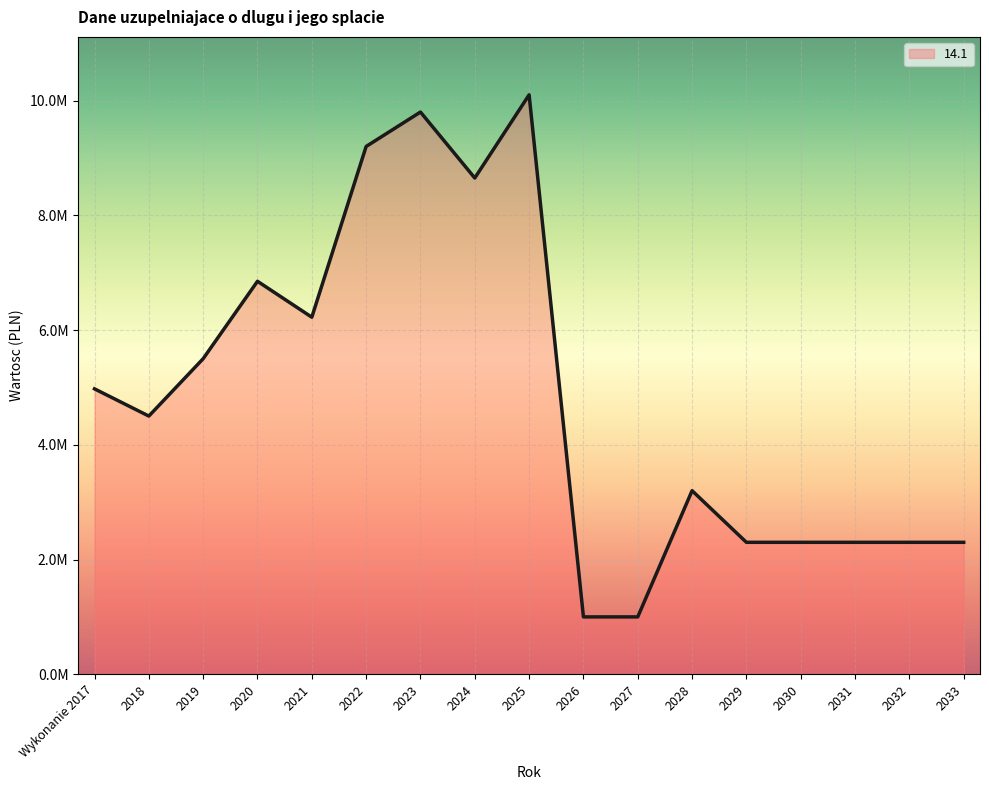

What is the ratio of the value at 2031 to the value at 2028?

0.7